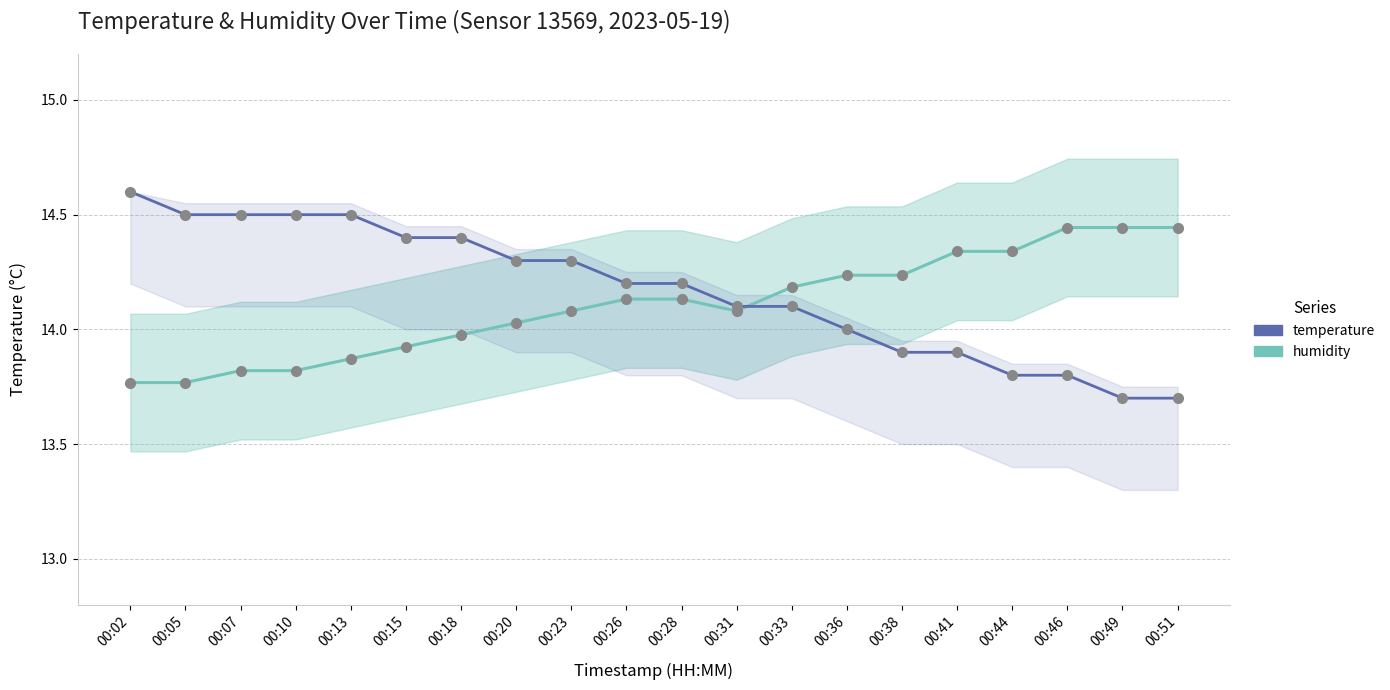

True or false: humidity has a value of 19.0 at 00:13.

False